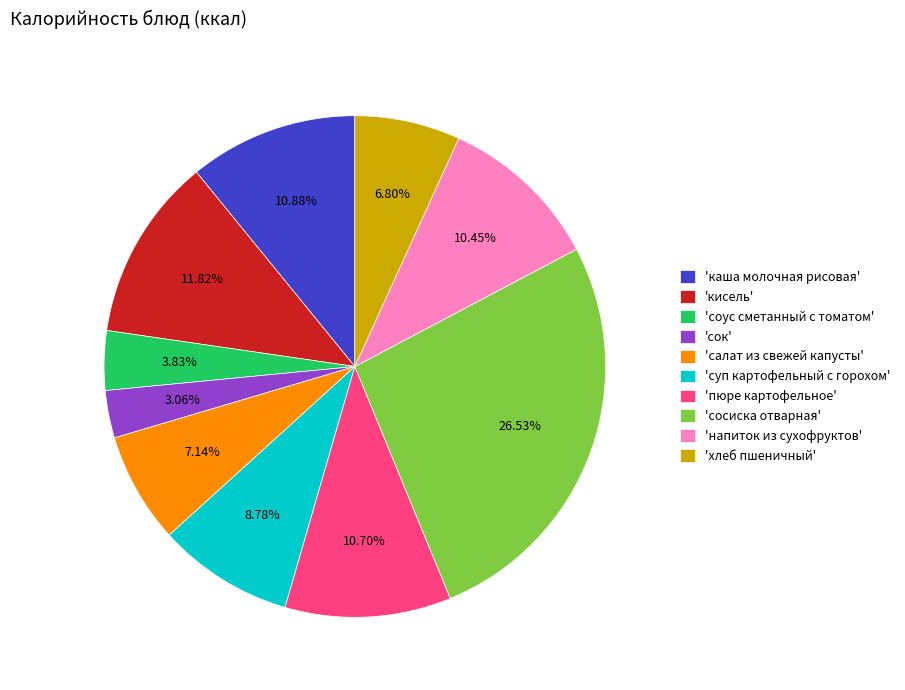

Which category has the smallest portion of the pie?

'сок'